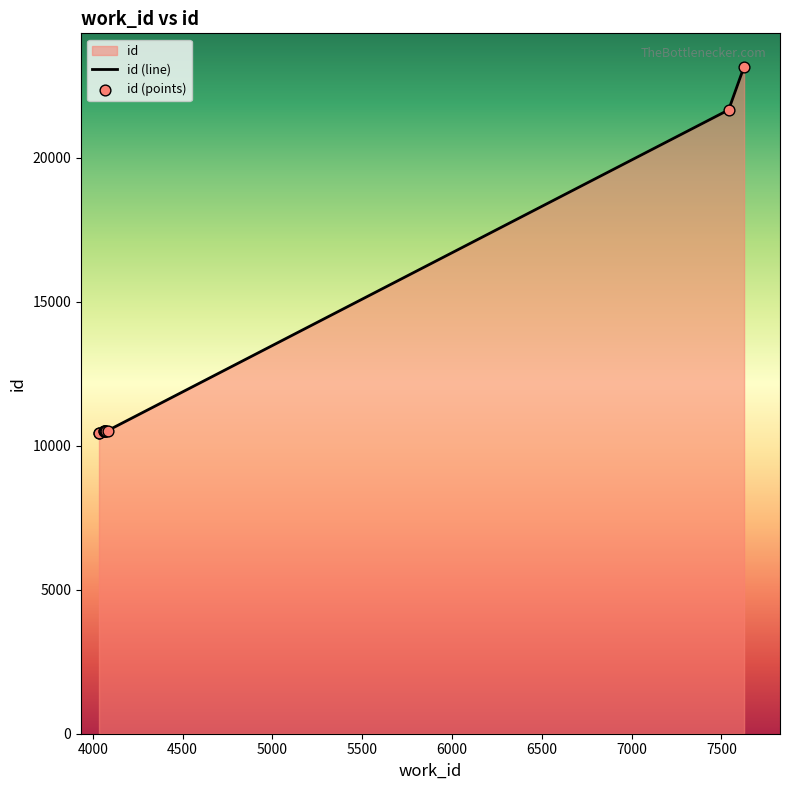

What is the ratio of the value at 4073 to the value at 4034?

1.0